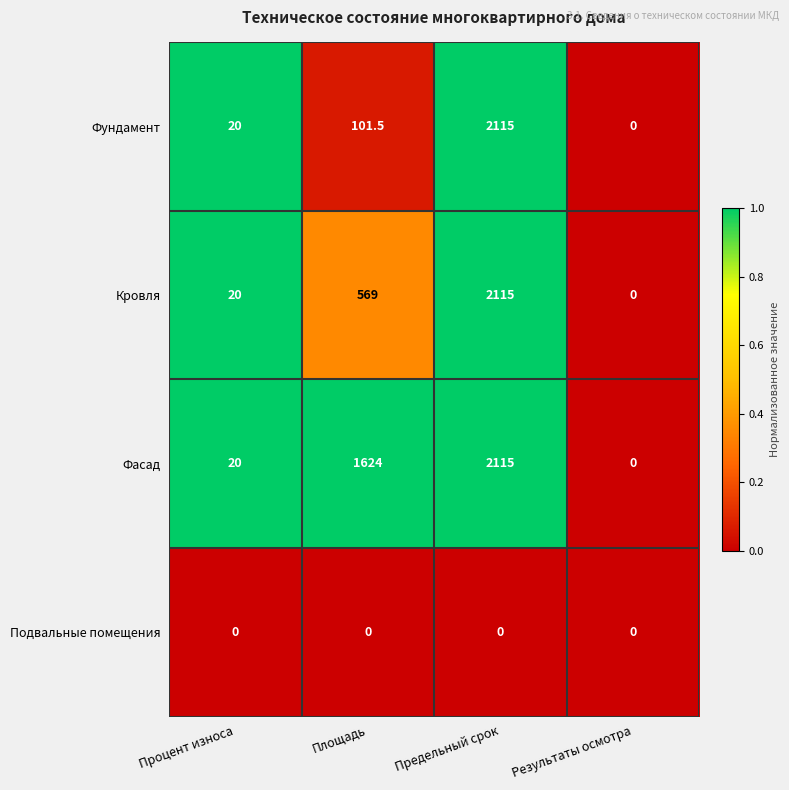

Rank the categories by Фасад value from lowest to highest.

Результаты осмотра, Процент износа, Площадь, Предельный срок